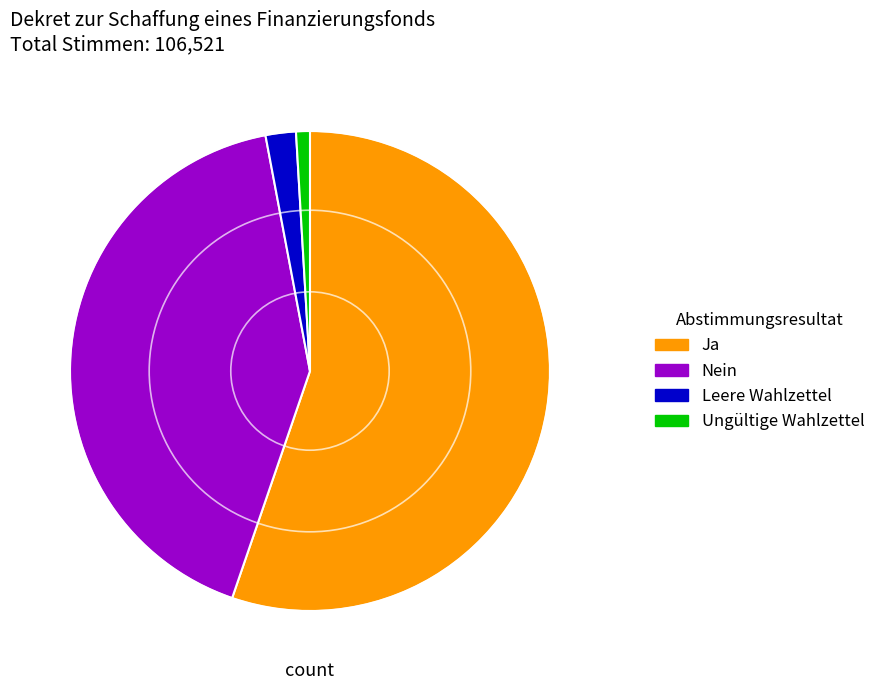

How many slices are in this pie chart?

4